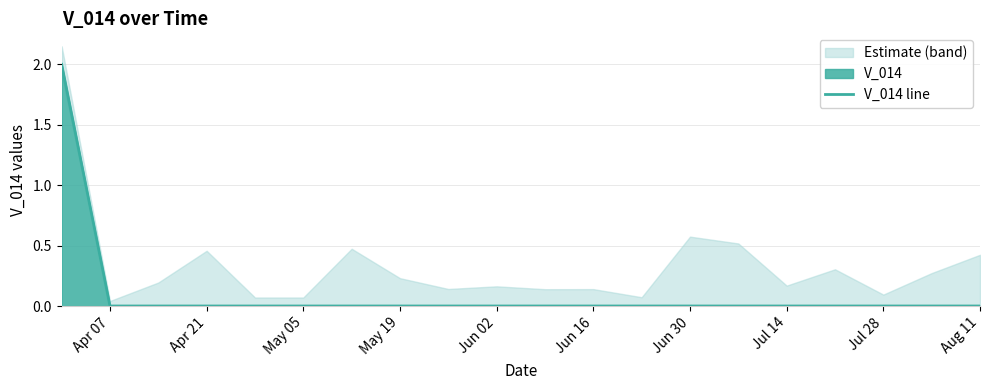

Is it true that V_014 line equals 0 at Jun 30?

True